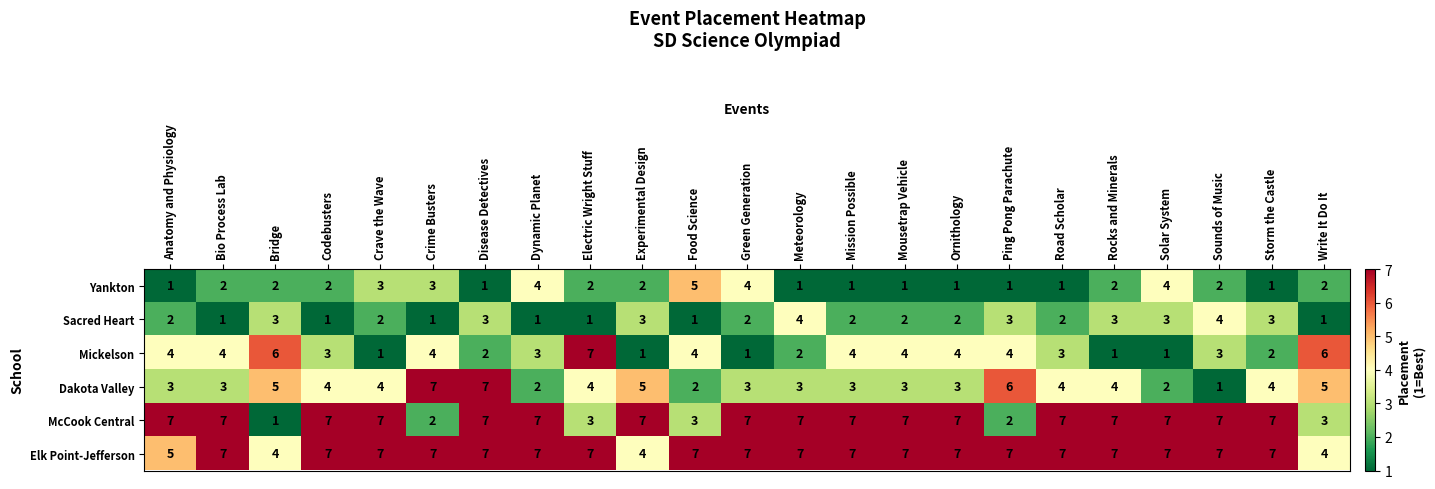

What is the maximum value for Mickelson?

7